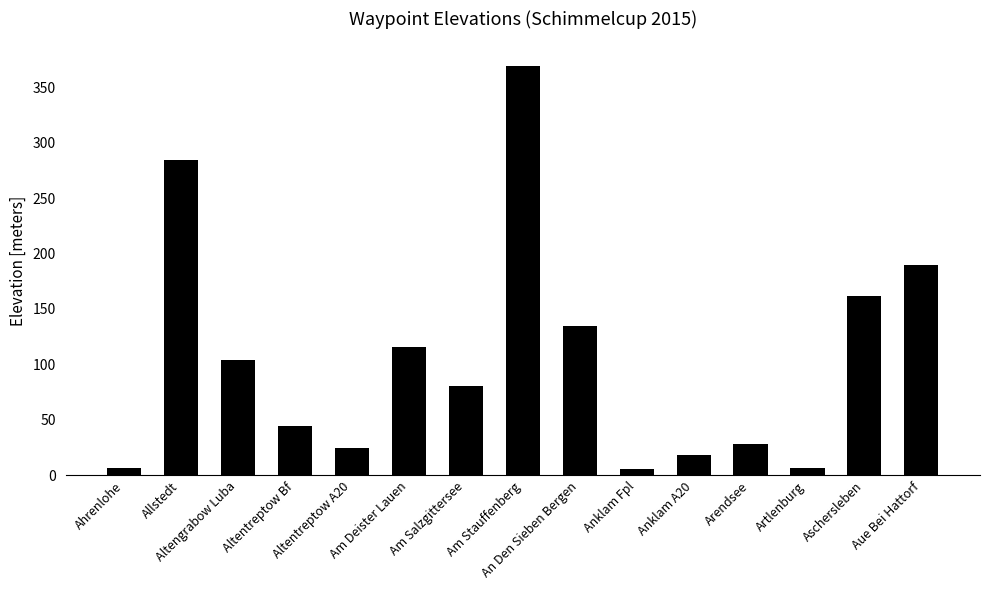

Approximately how many times larger is the value at Anklam A20 compared to Ahrenlohe?

2.6